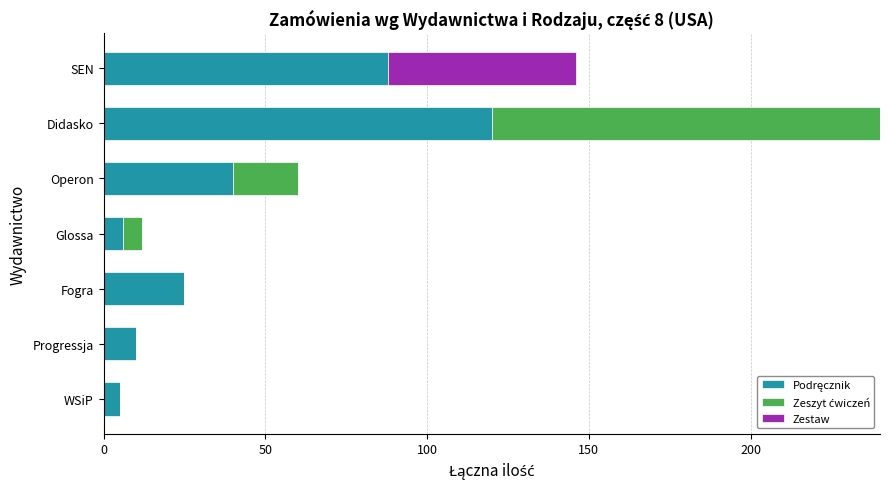

How many data points does each series have?

7